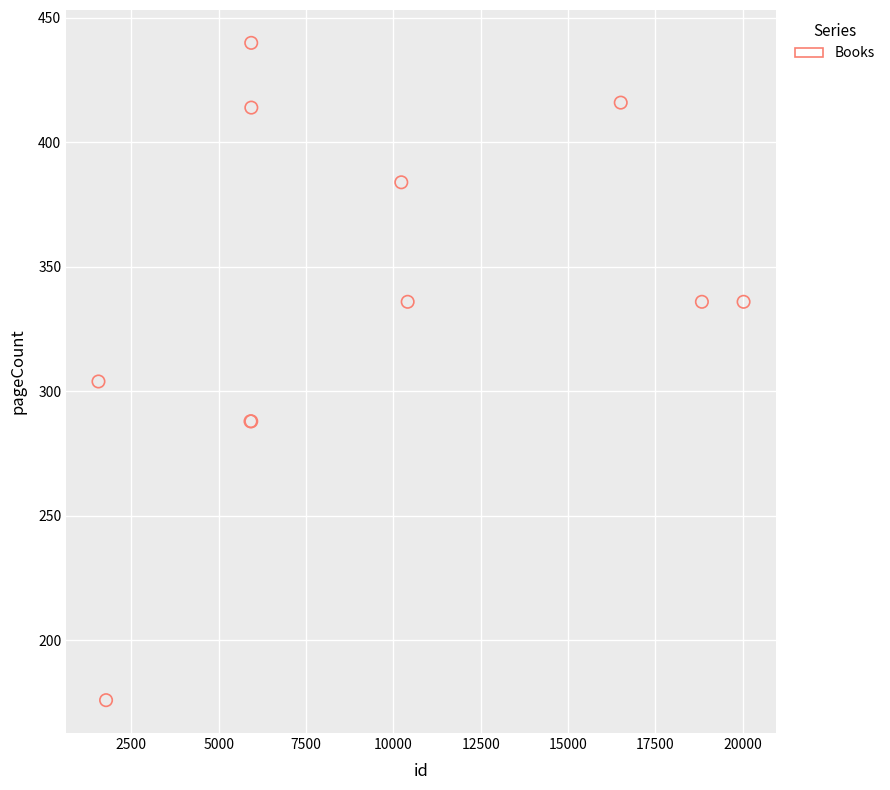

What Y value in the scatter plot is closest to 308?

304